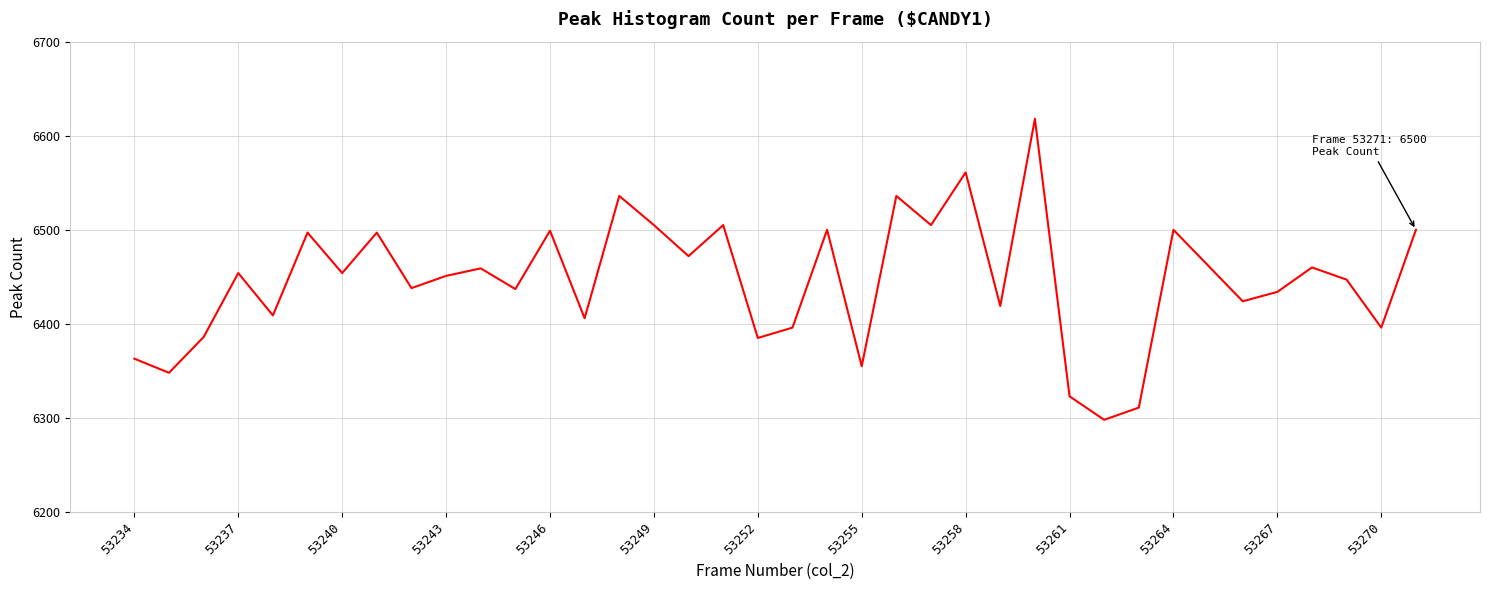

What is the difference between the maximum and minimum values?

320